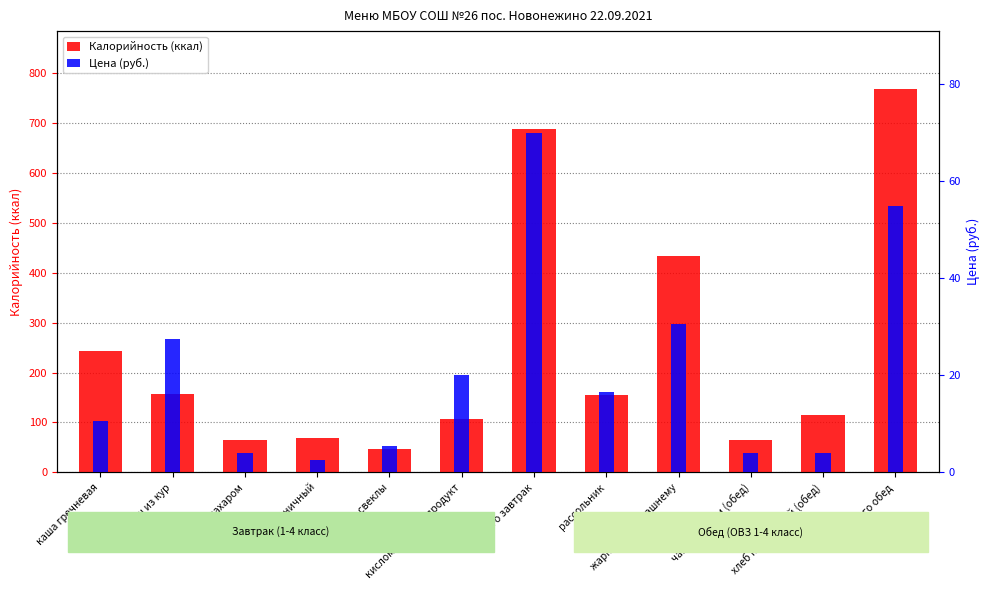

Reading left to right, what are all the values shown in this chart?

Калорийность (ккал): 242.4	157.5	64.8	68.9	47.6	106.2	687.4	155.1	433.6	64.8	114.8	768.3
Цена (руб.): 10.5	27.5	4.0	2.5	5.5	20.0	70.0	16.5	30.5	4.0	4.0	55.0